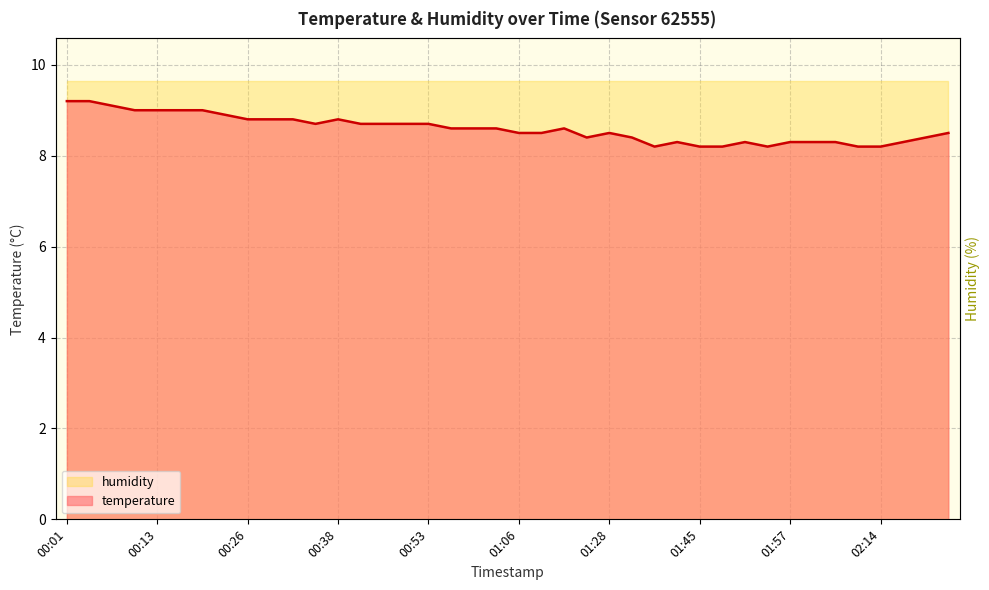

At which category does the chart reach its peak across all series?

00:01